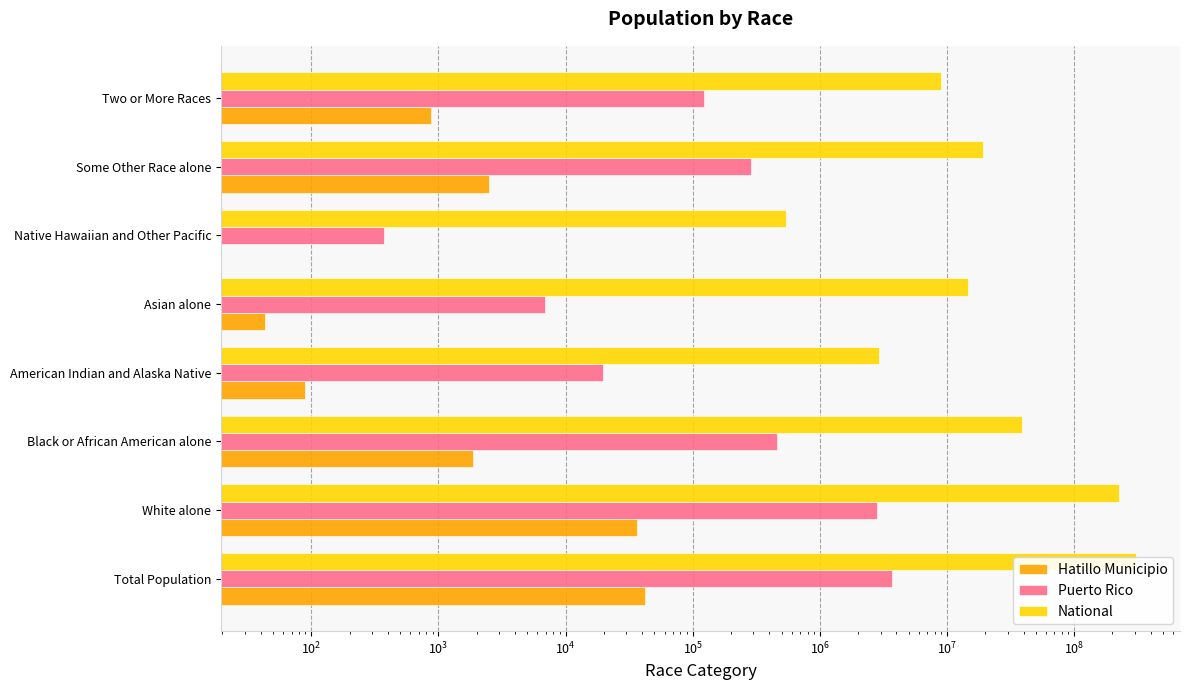

What is the maximum value for Hatillo Municipio?

41953